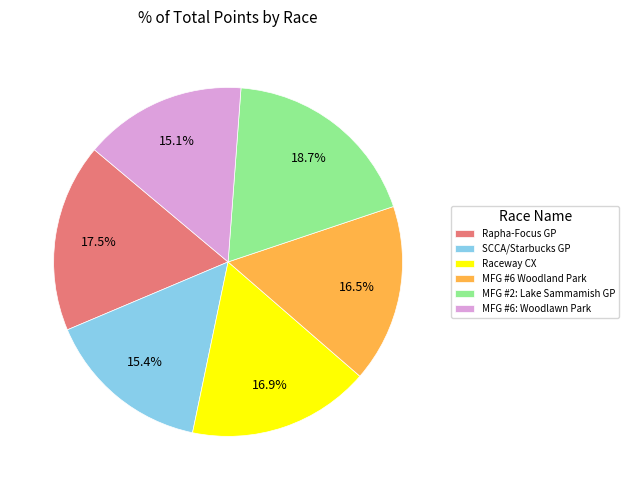

Which has a higher value, Rapha-Focus GP or MFG #2: Lake Sammamish GP?

MFG #2: Lake Sammamish GP